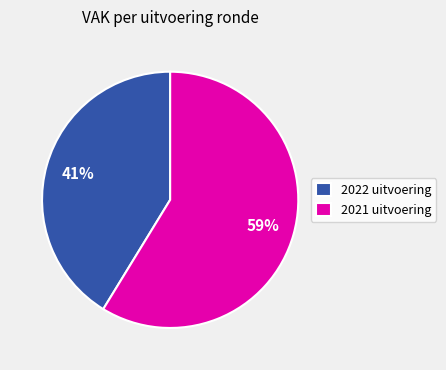

True or false: 2022 uitvoering accounts for 30% of the total.

False